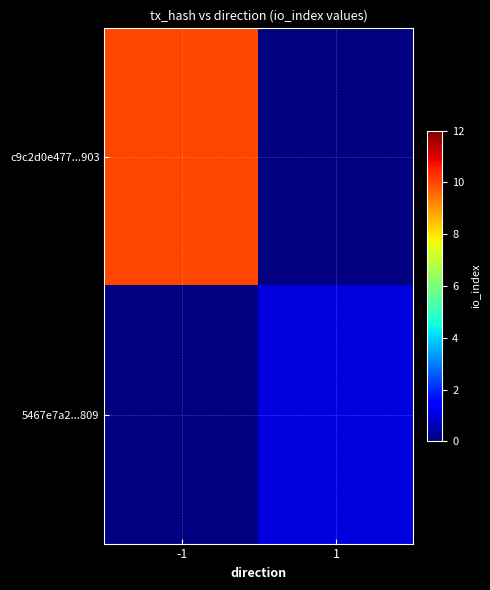

Which series has the widest spread of values?

c9c2d0e477...903